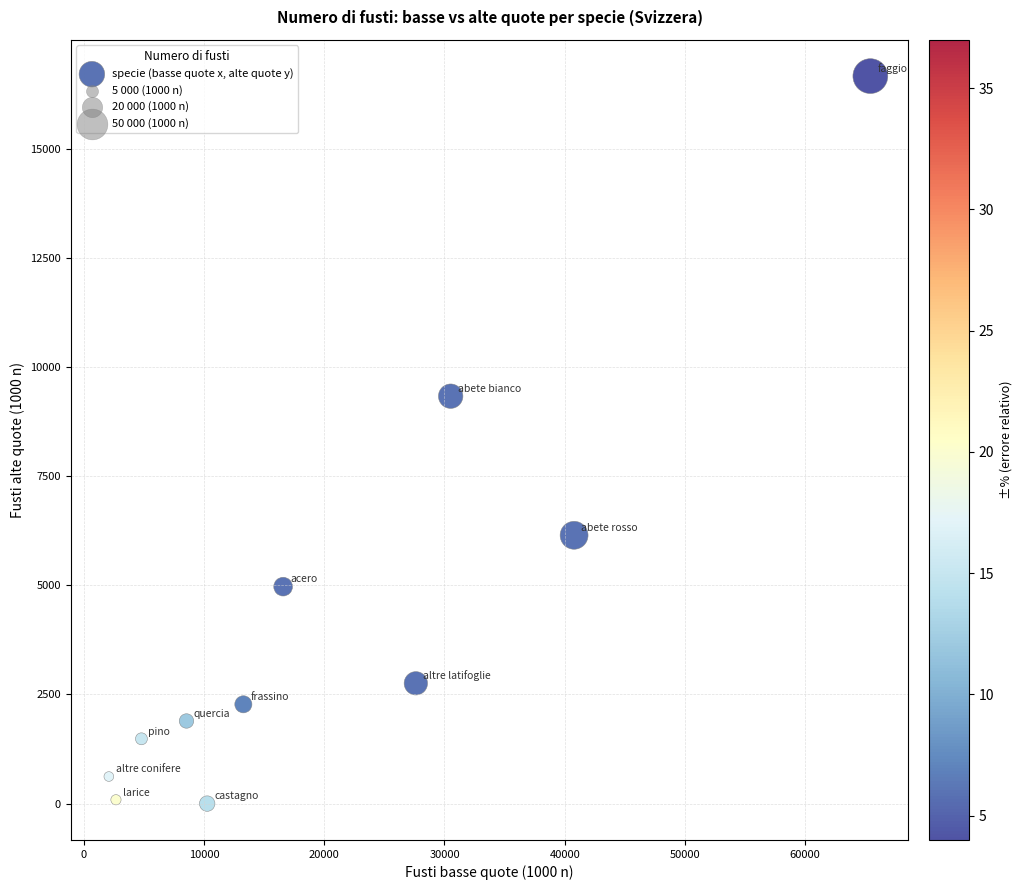

What is the range of Y values (max minus min)?

16662